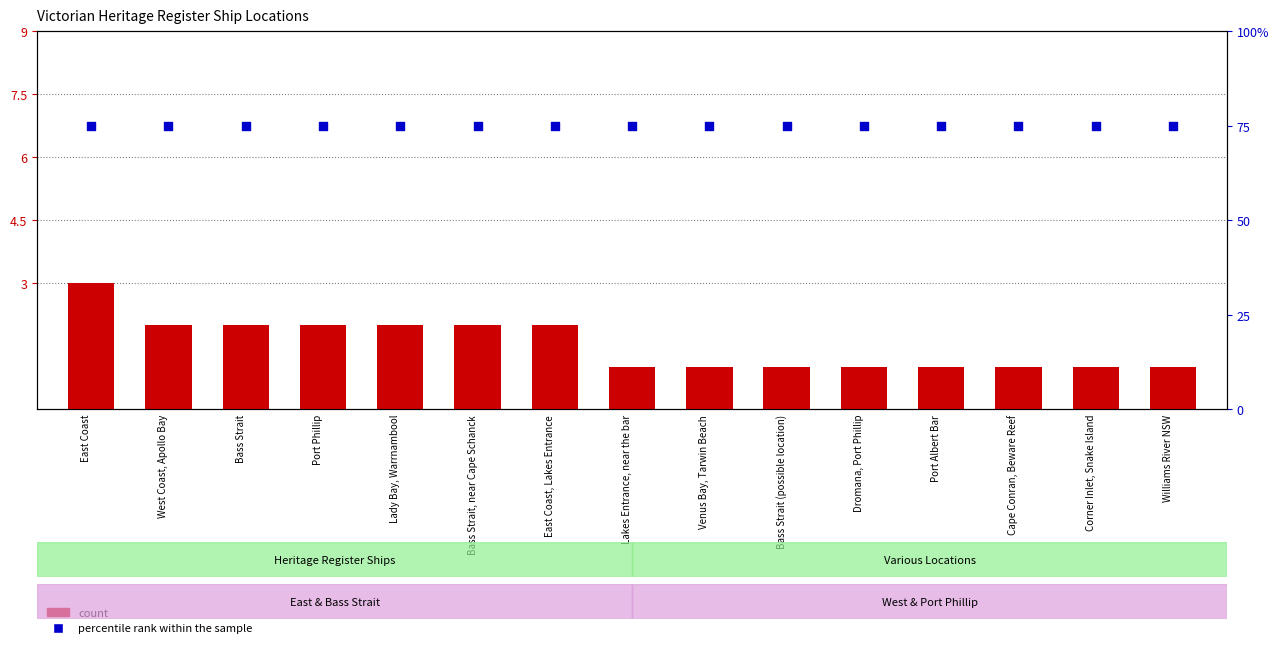

Which series has the largest total across all categories?

percentile rank within the sample